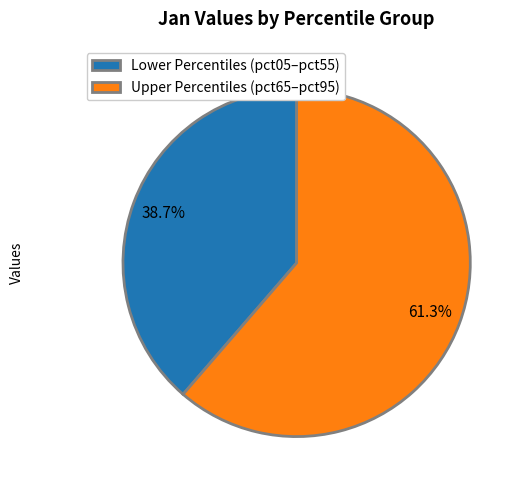

Which category has the biggest portion of the pie?

Upper Percentiles (pct65–pct95)